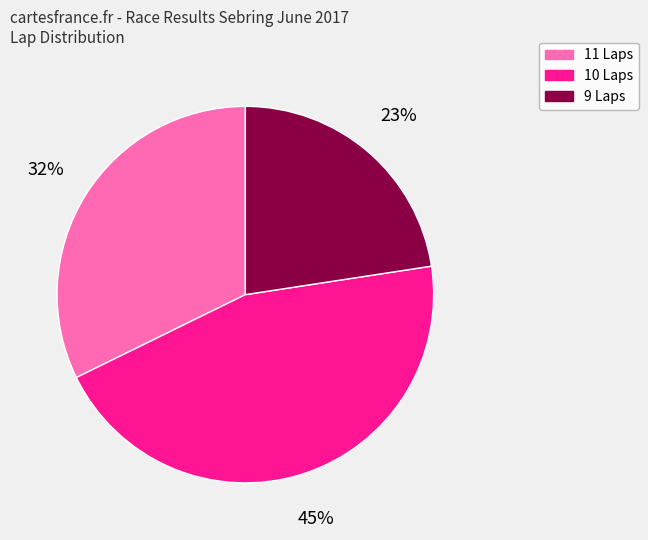

To the nearest percent, what is the average slice percentage?

33%